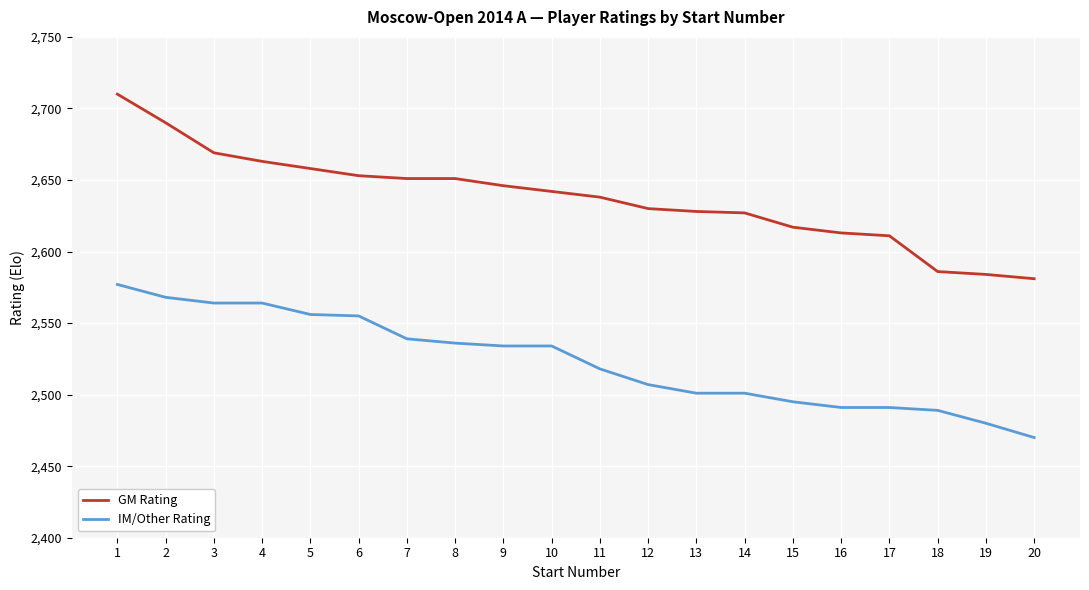

True or false: IM/Other Rating and GM Rating cross at least once.

False